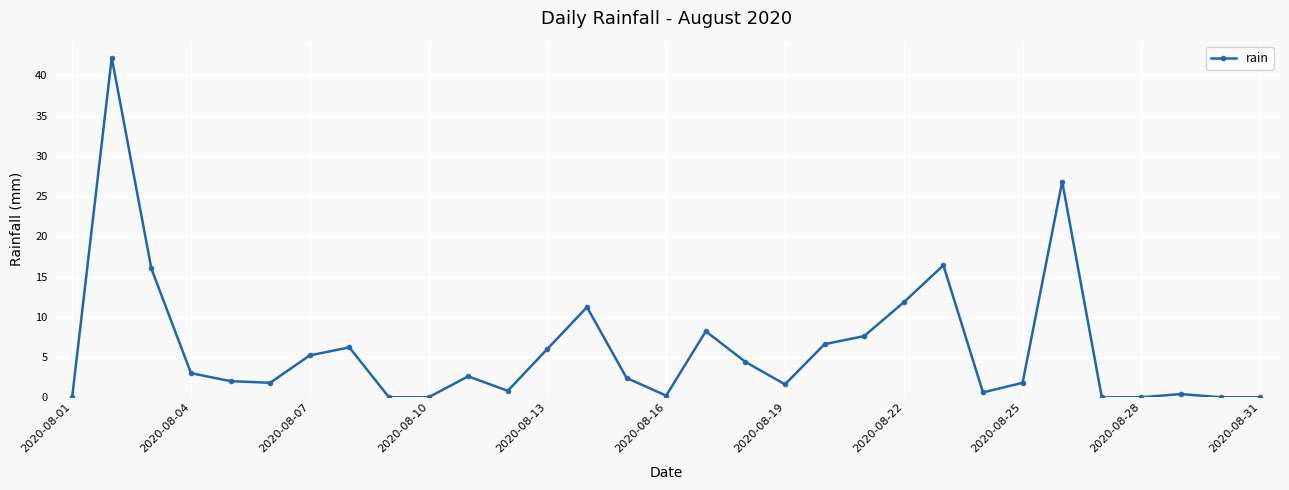

What is the difference between the maximum and second lowest values?

42.2